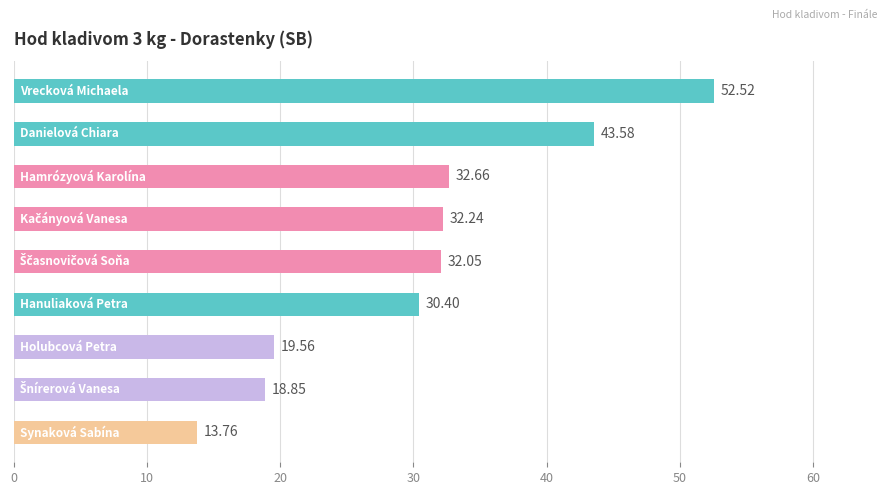

What is the difference between the maximum and minimum values?

38.8